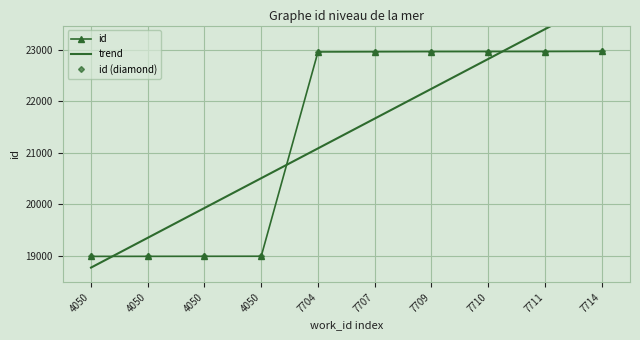

True or false: id (diamond) has more than 2 points higher than both neighbors.

False